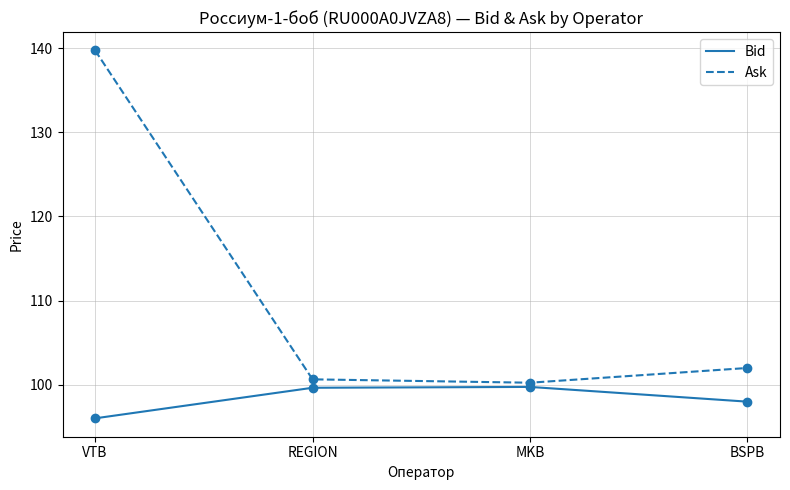

At which label is Ask closest to 119?

BSPB